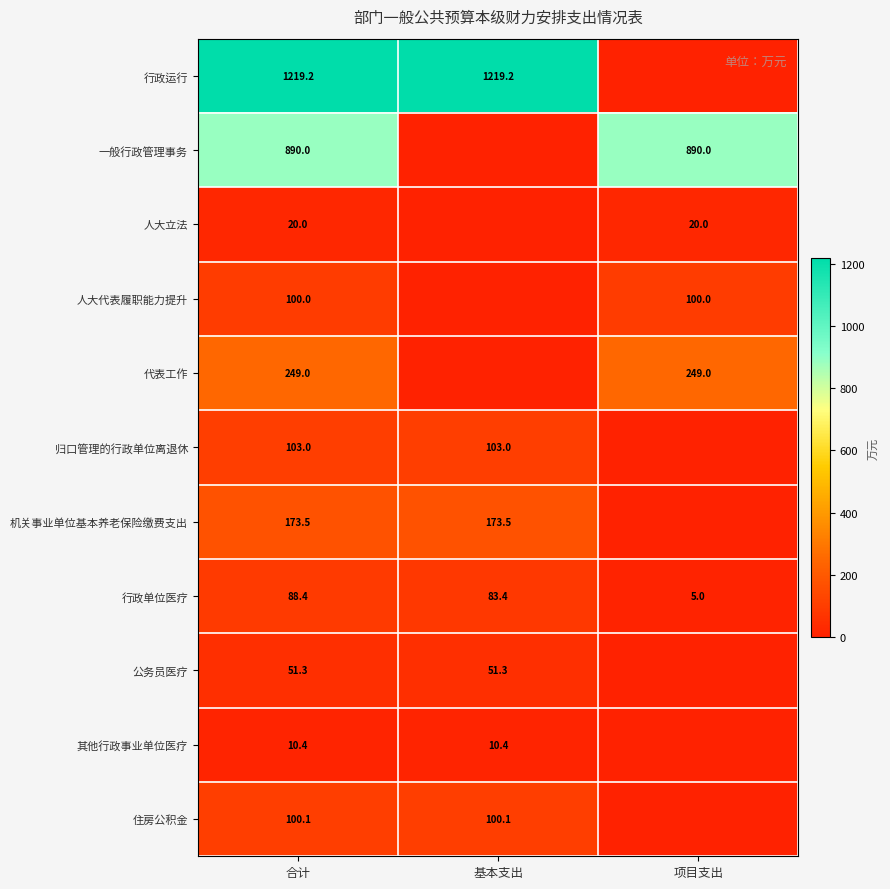

True or false: 人大立法 has a value of 20.0 at 合计.

True